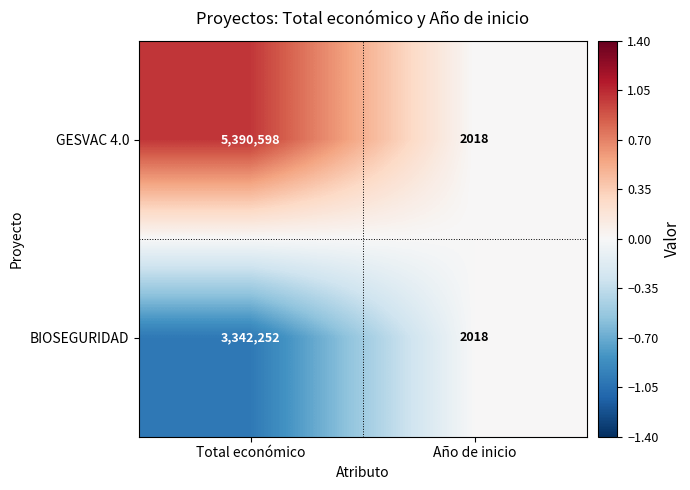

Reading left to right, extract all data points from this chart.

GESVAC 4.0: Total económico=5390598	Año de inicio=2018
BIOSEGURIDAD: Total económico=3342252	Año de inicio=2018